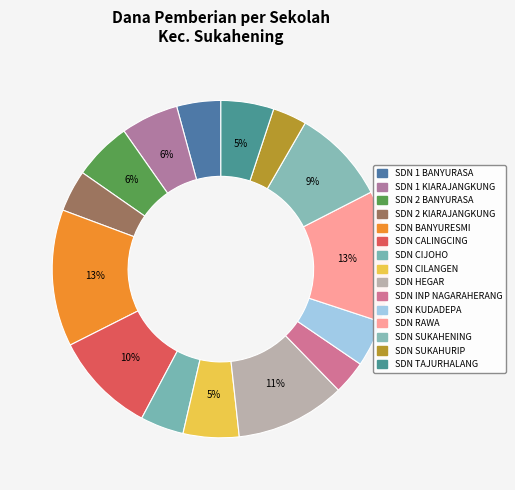

Which category has the smallest portion of the pie?

SDN INP NAGARAHERANG